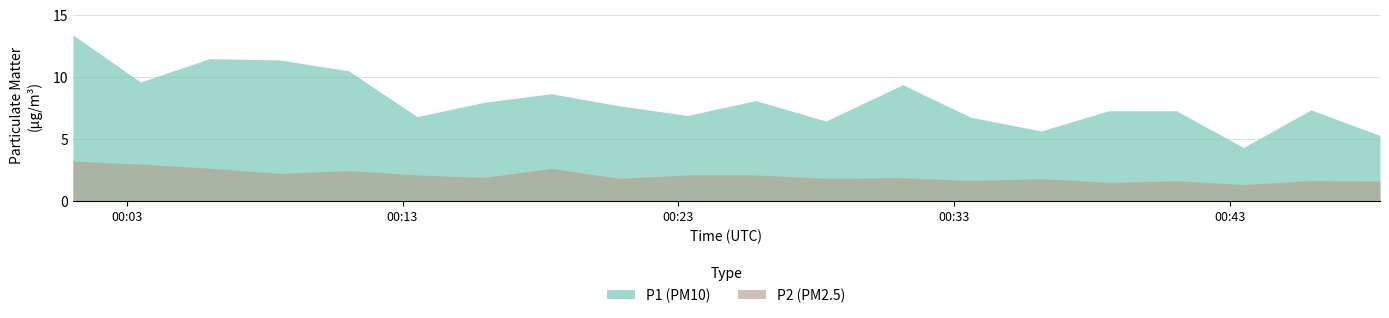

Between 2023-03-23T00:08:33 and 2023-03-23T00:23:20, which series saw the biggest shift?

P1